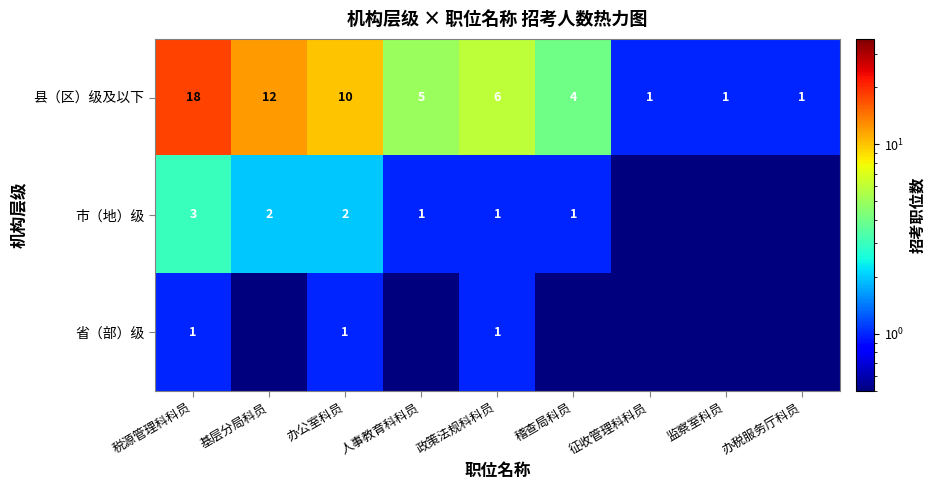

What is the difference between the 县（区）级及以下 values at 政策法规科科员 and 征收管理科科员?

5.0